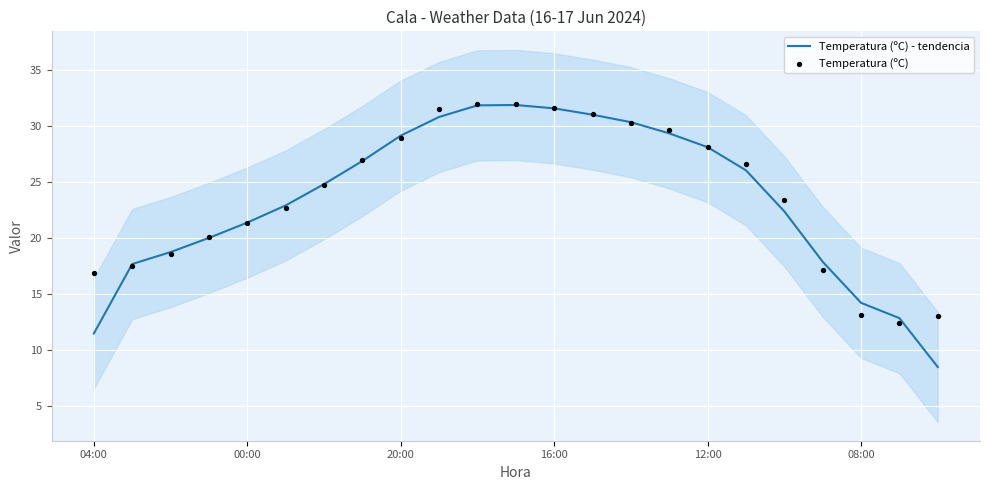

What are all the series names shown in the legend?

Temperatura (ºC) - tendencia, Temperatura (ºC)